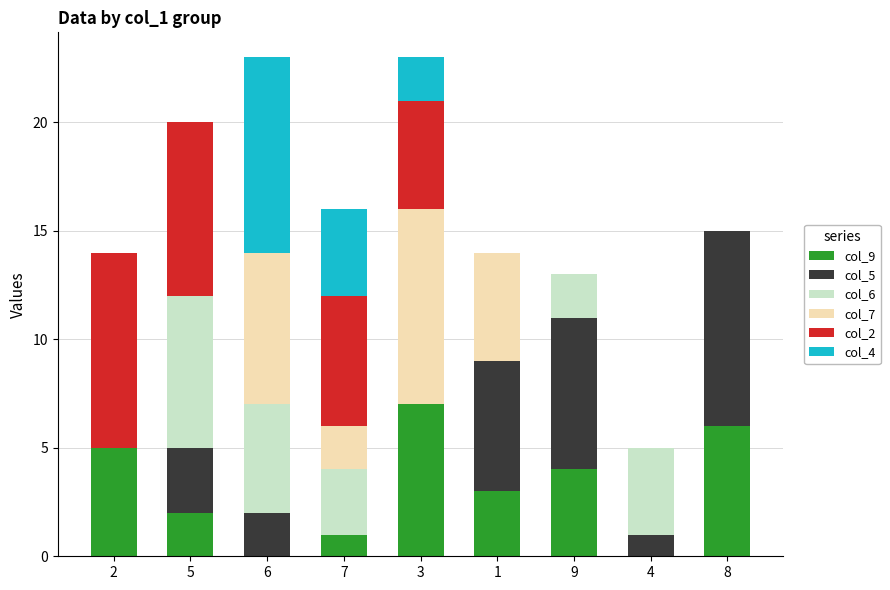

At 4, list the series in order from largest to smallest.

col_6, col_5, col_9, col_7, col_2, col_4